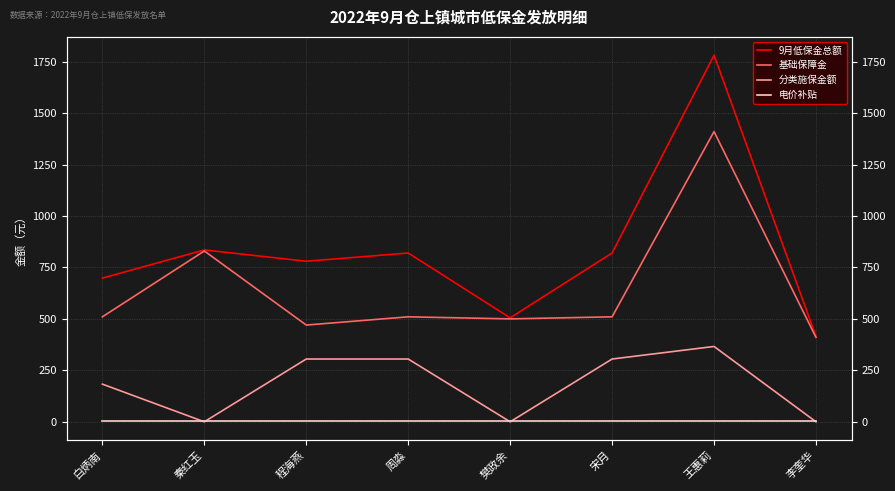

True or false: 基础保障金 and 分类施保金额 intersect in this chart.

False